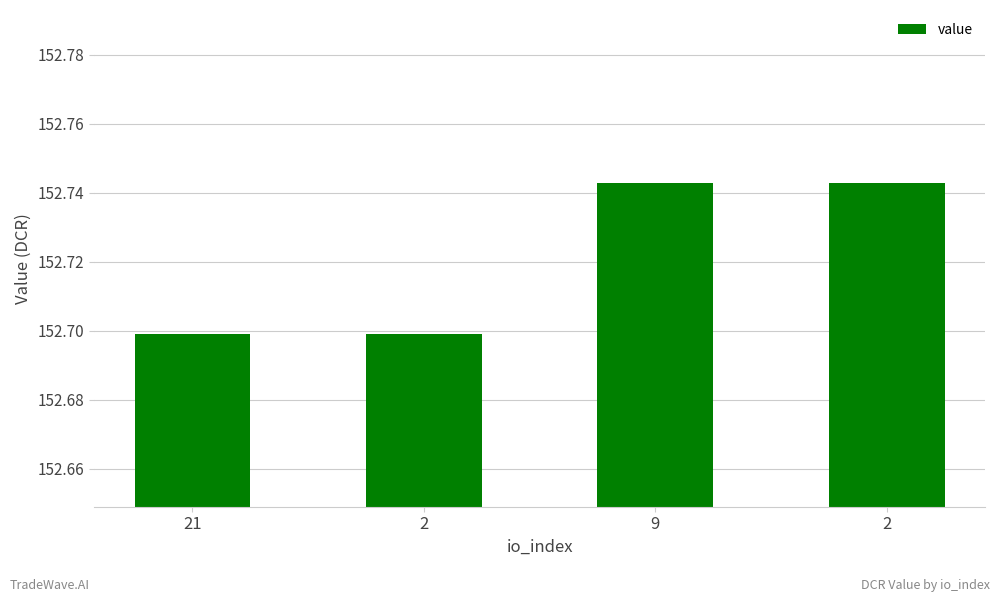

How many distinct data groups are displayed?

1